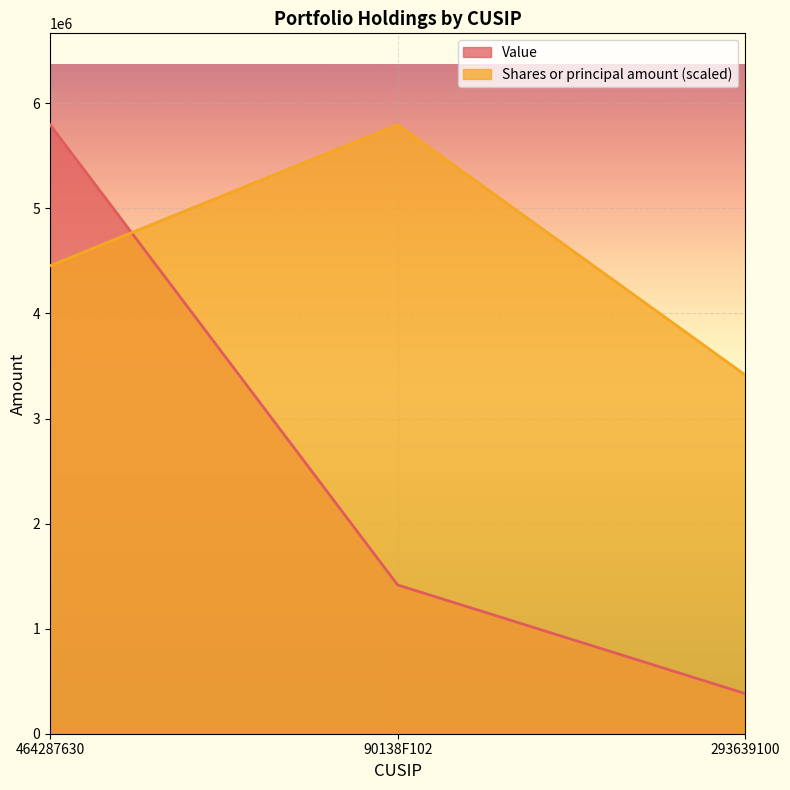

The Shares or principal amount series shows 3414819.5 at 293639100. True or false?

True